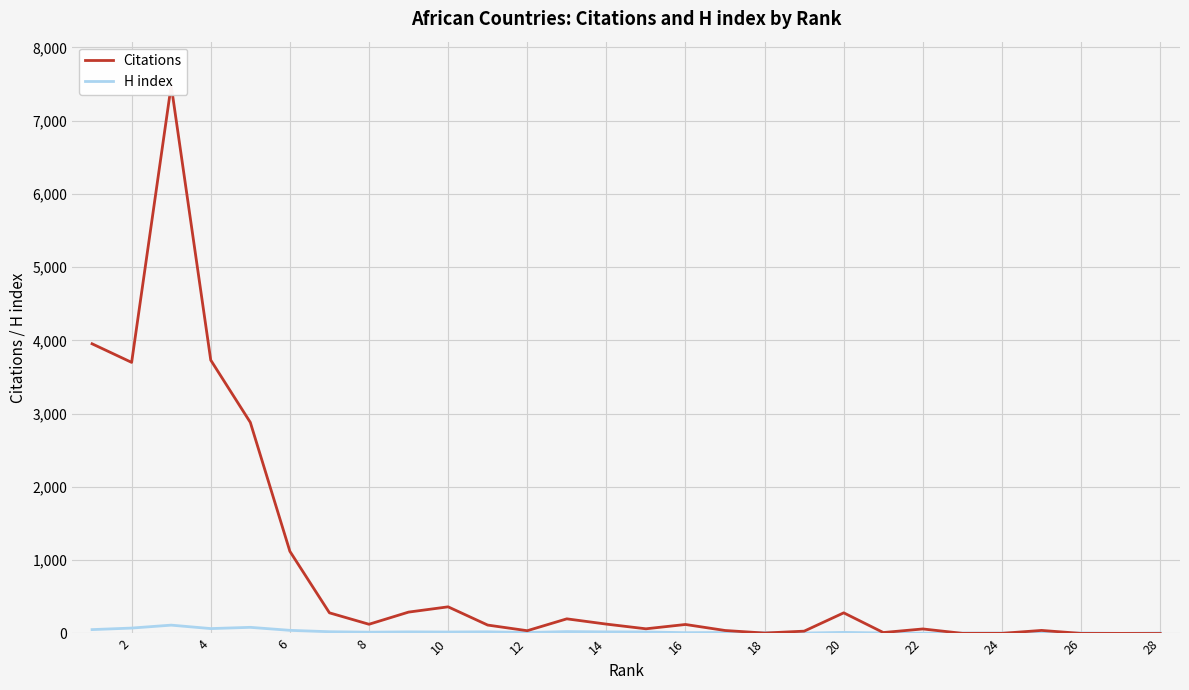

What is the sum of all Citations values?

25089